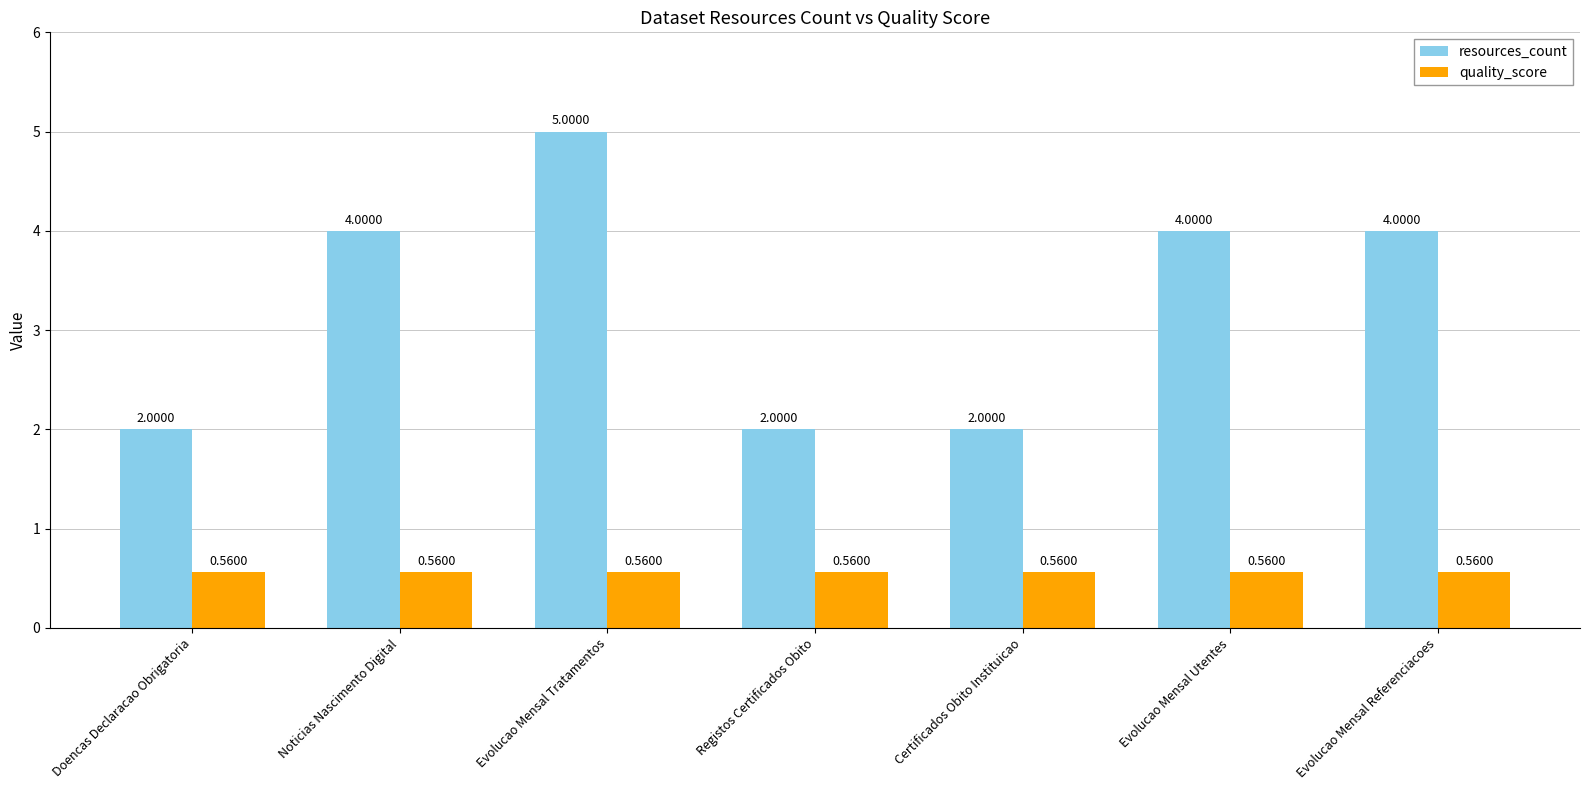

Is the value of resources_count at Registos Certificados Obito greater than the value of quality_score at Evolucao Mensal Referenciacoes?

Yes